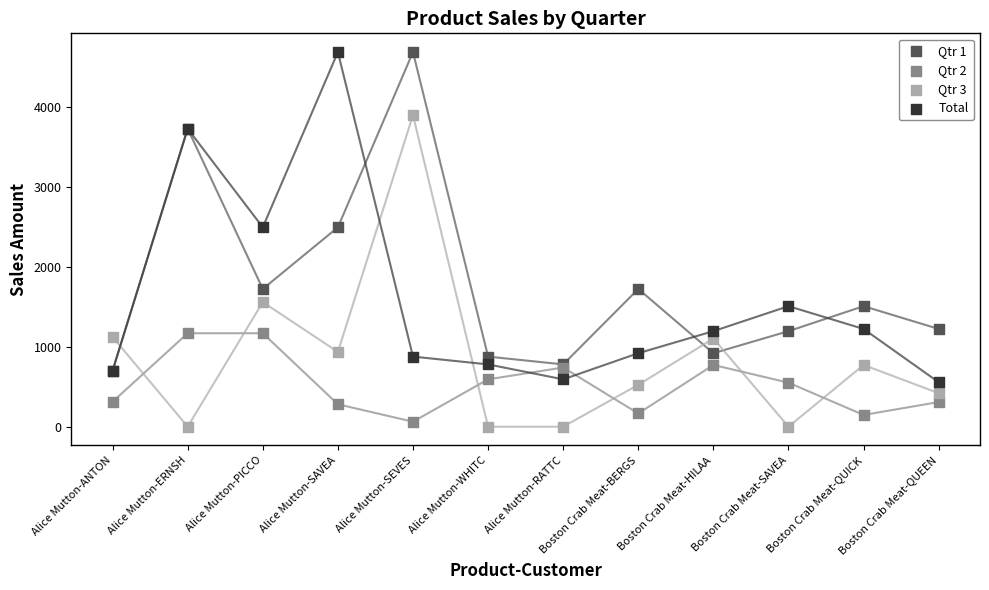

What are all the series names shown in the legend?

Qtr 1, Qtr 2, Qtr 3, Total